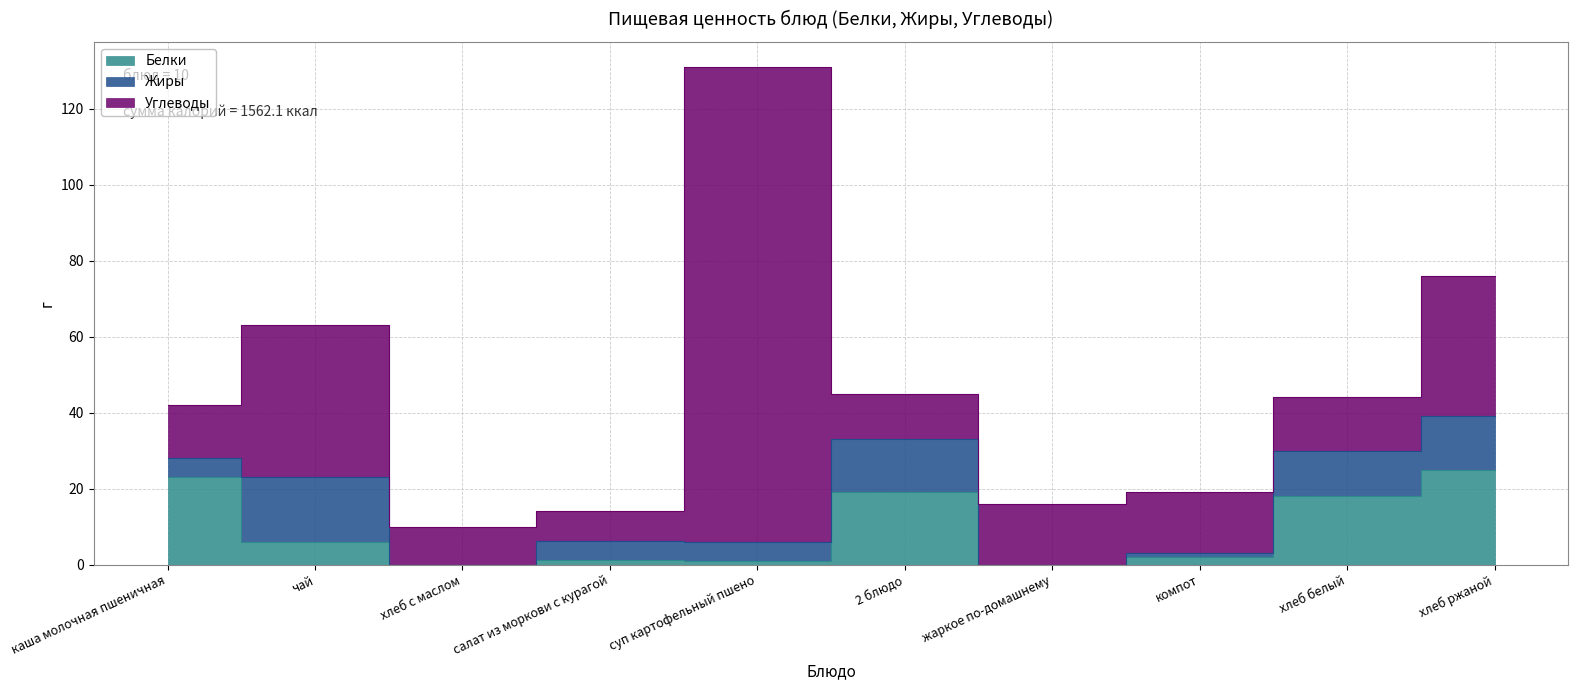

What is the difference between the highest and lowest values at компот?

15.0